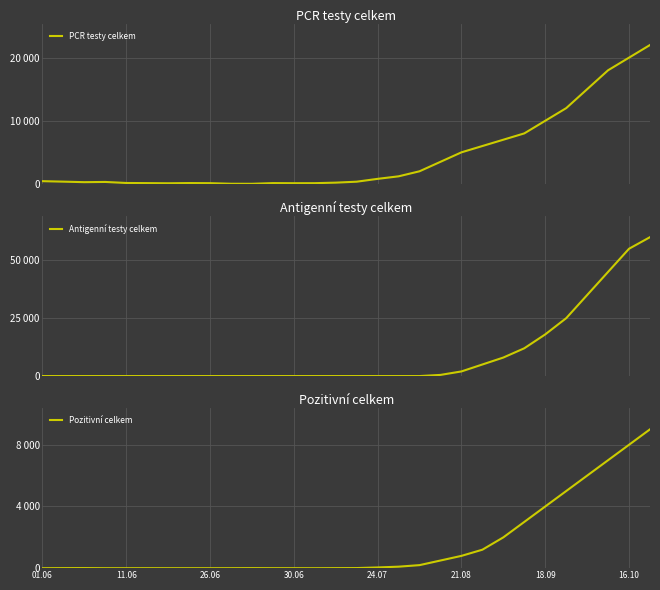

Is the value of Pozitivní celkem at 8 greater than the value of PCR testy celkem at 29?

No